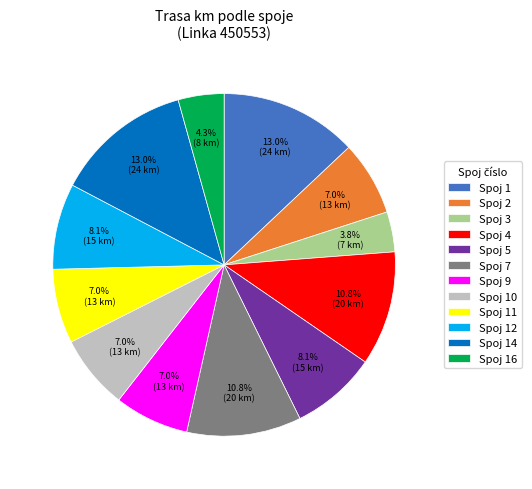

What is the smallest slice in the pie chart?

Spoj 3